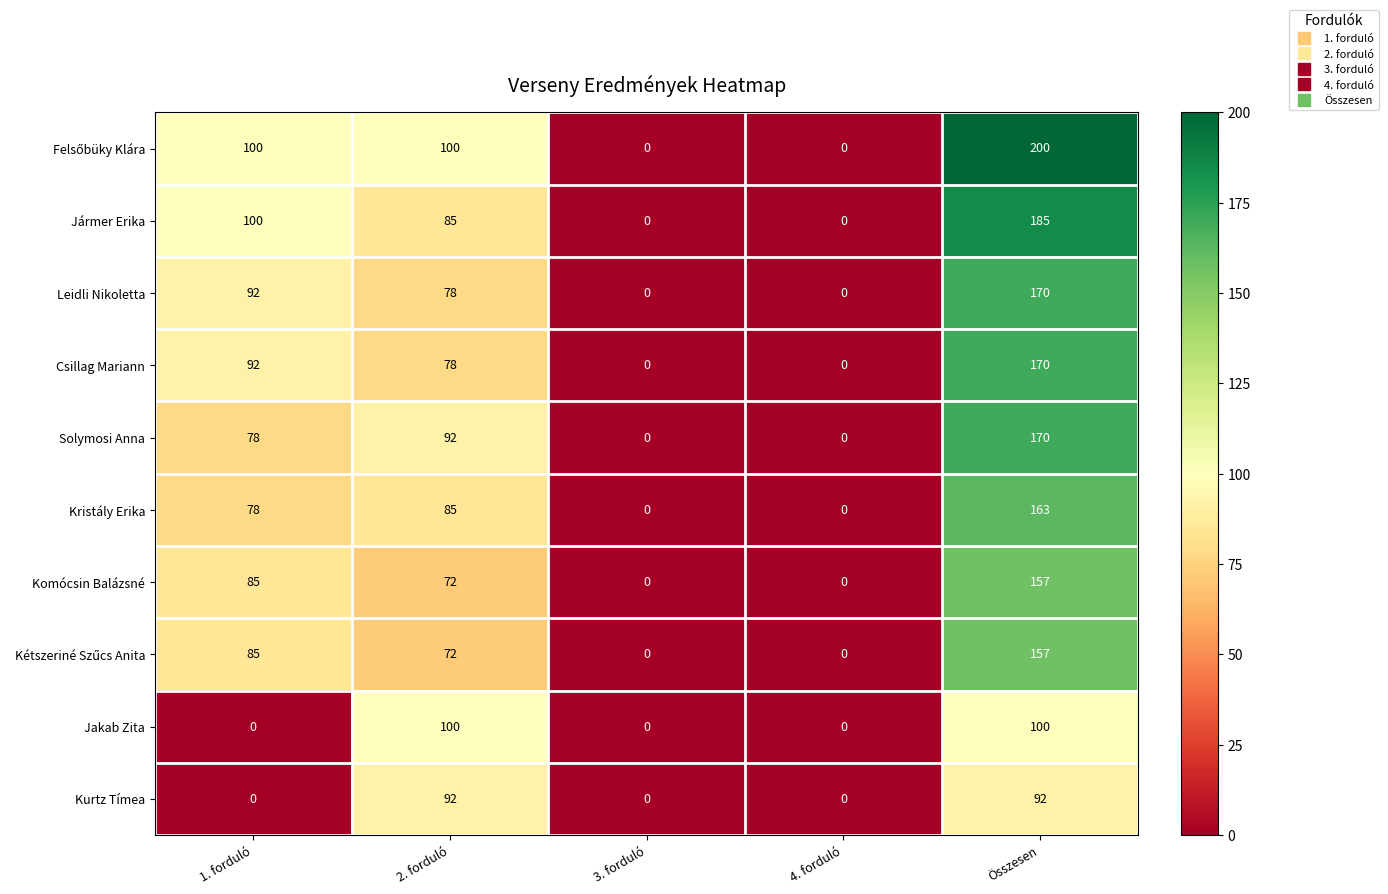

Is the value of Solymosi Anna at Összesen greater than the value of Komócsin Balázsné at 1. forduló?

Yes